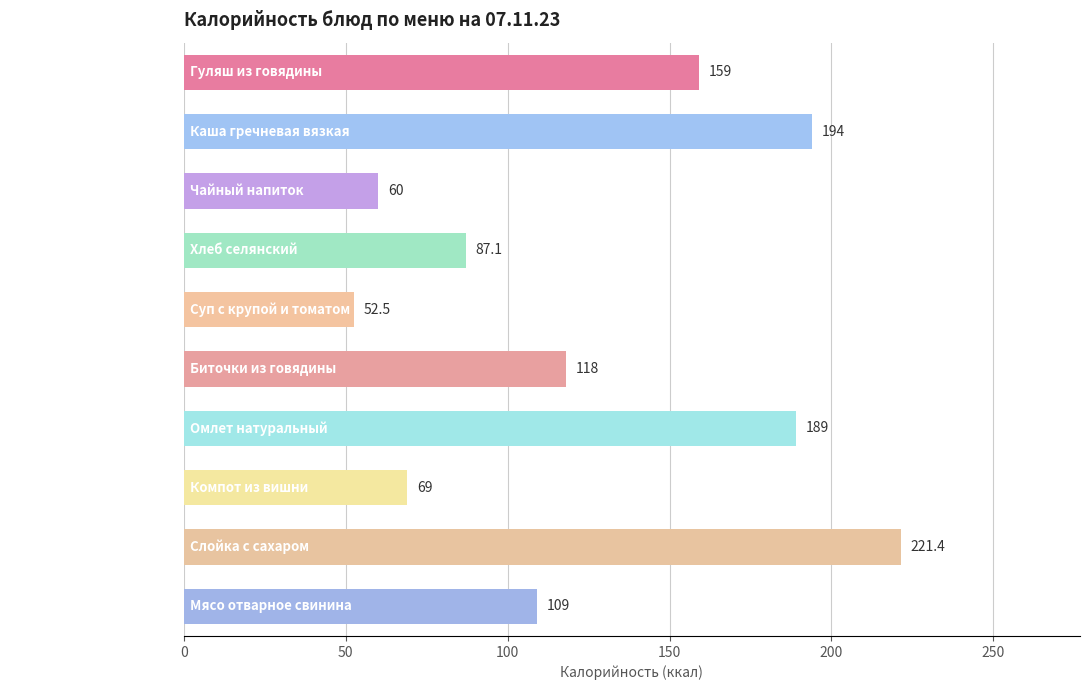

What is the maximum value shown in the chart?

221.4